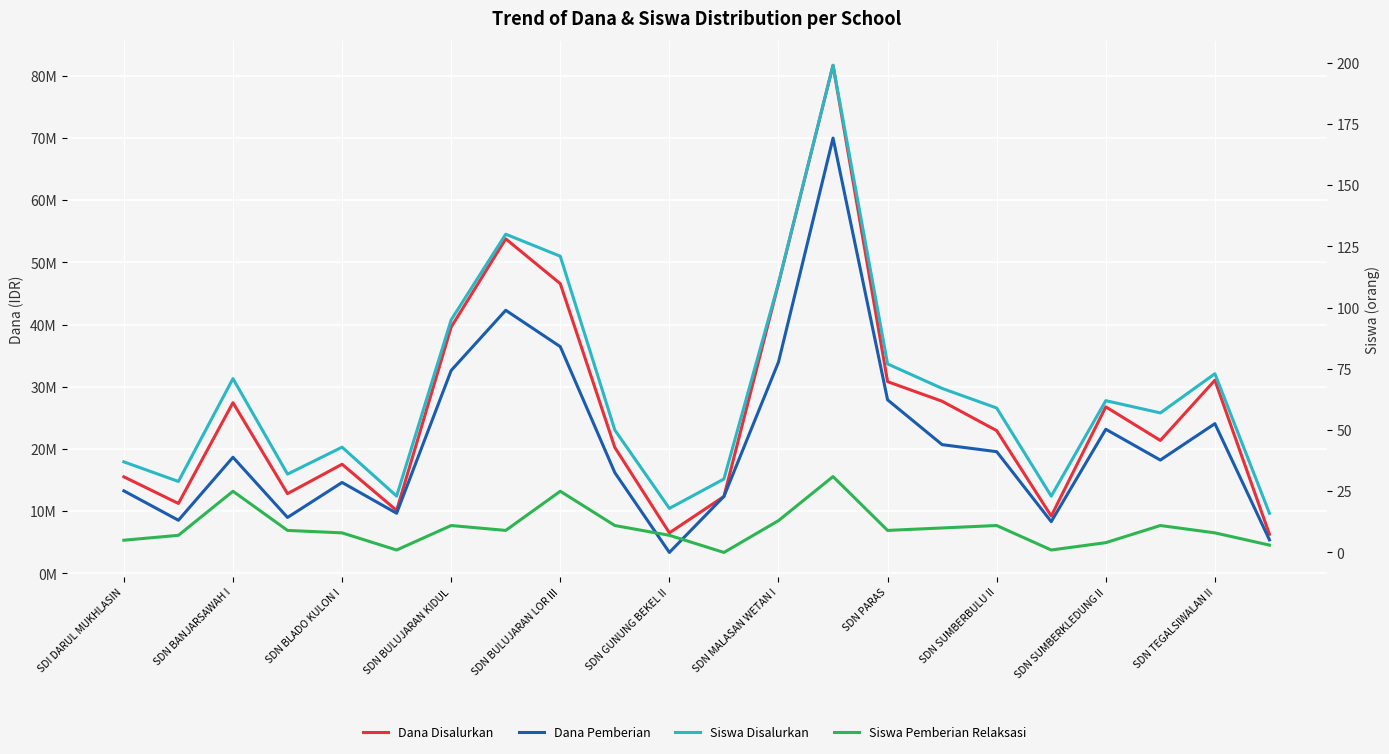

What is the maximum value for Dana Disalurkan?

81675000